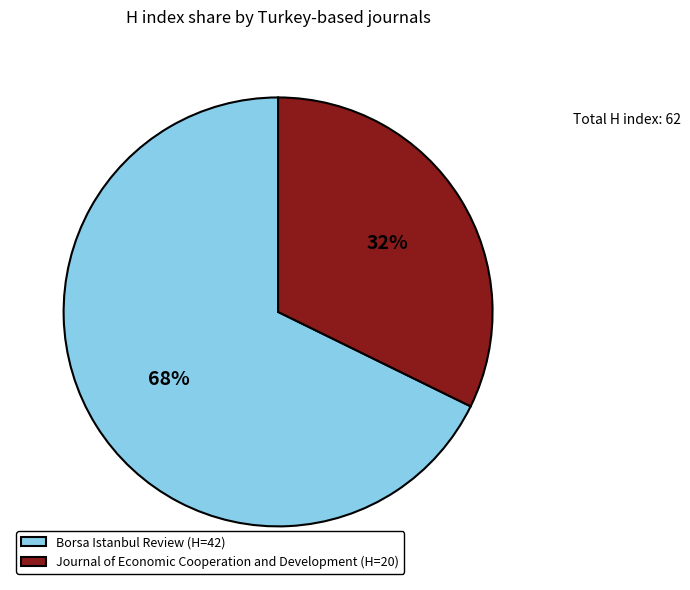

Is there any slice that represents more than half of the pie?

Yes